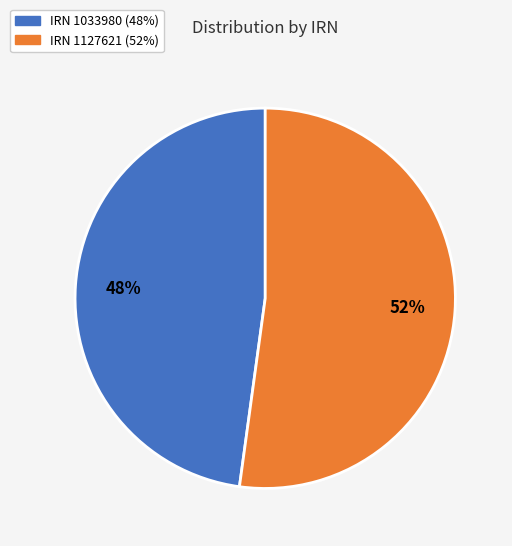

To the nearest percent, what is the average slice percentage?

50%